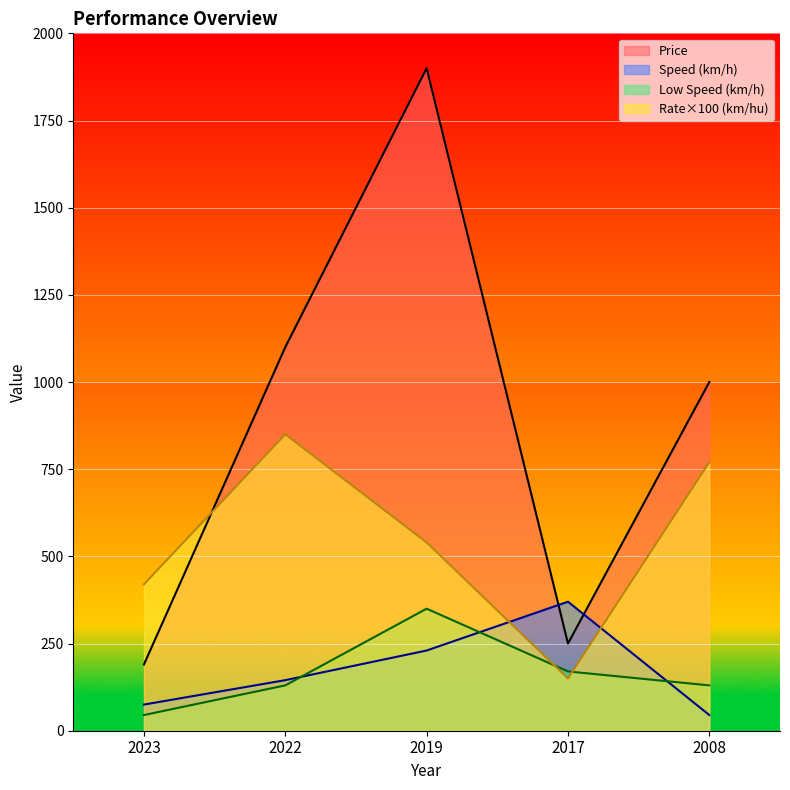

At which category does Speed (km/h) reach its first local peak?

2017